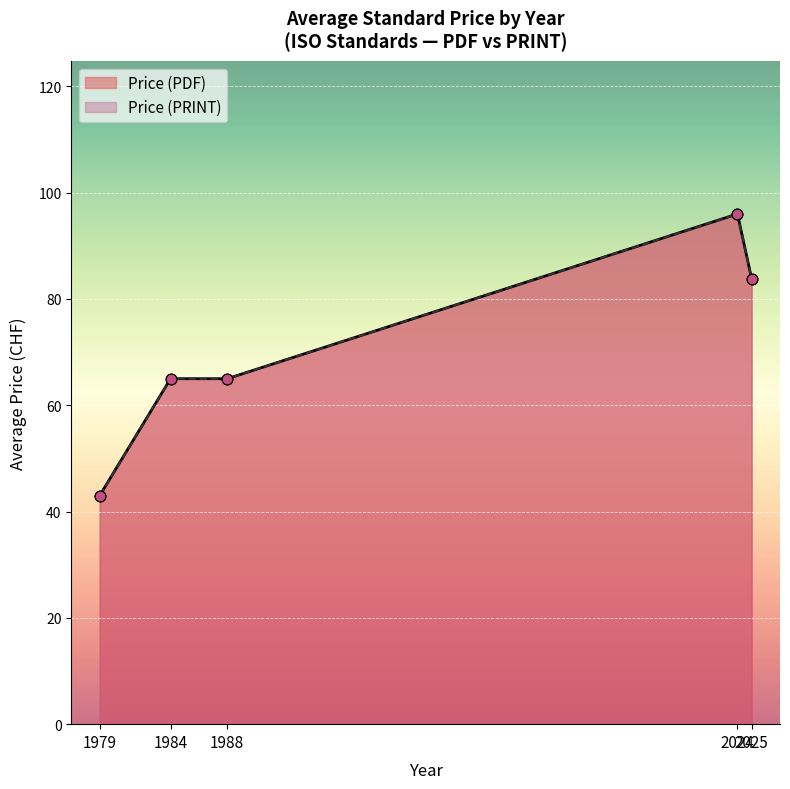

Which series has the largest Y range (max minus min)?

Price (PDF)